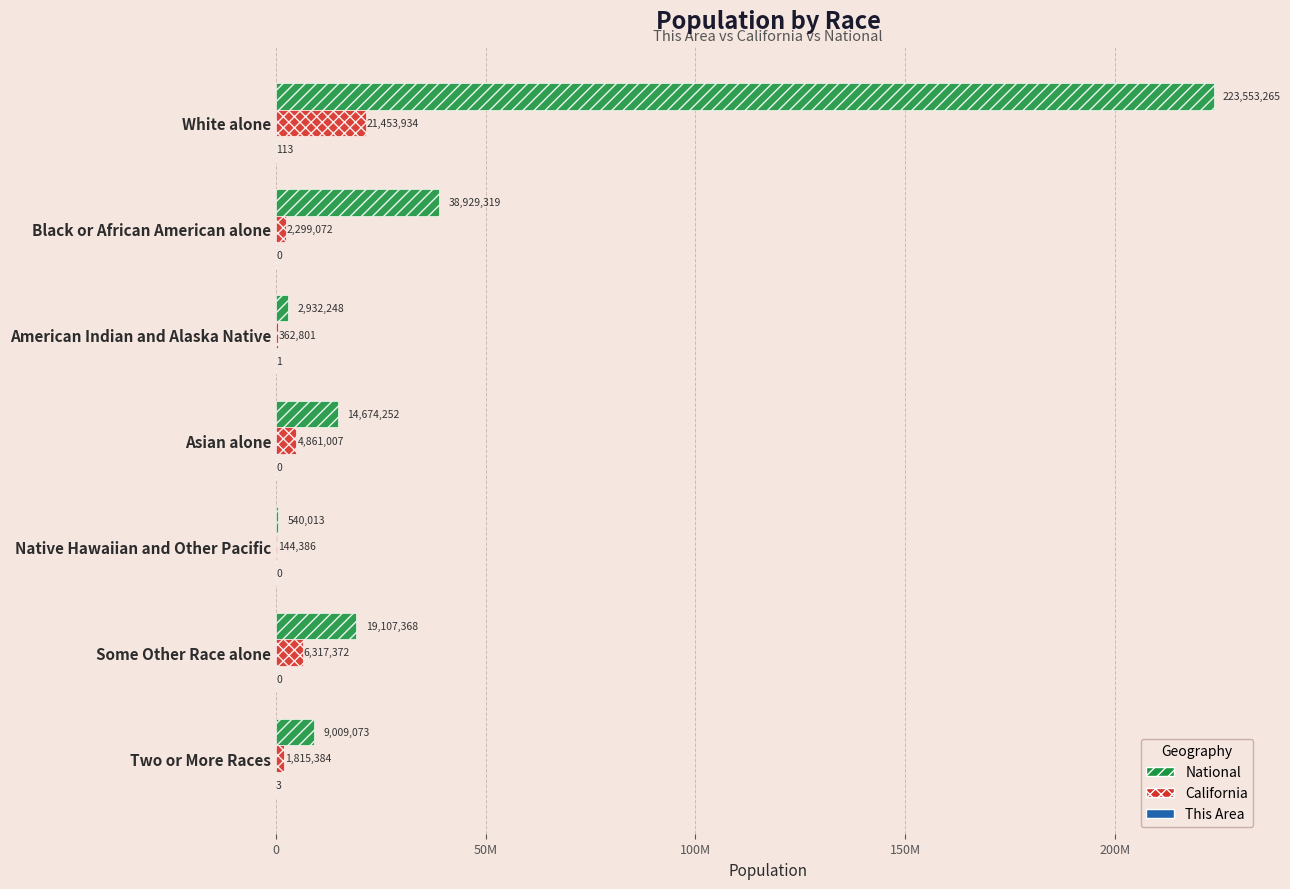

What is the difference between the maximum and minimum values in the National series?

223013252